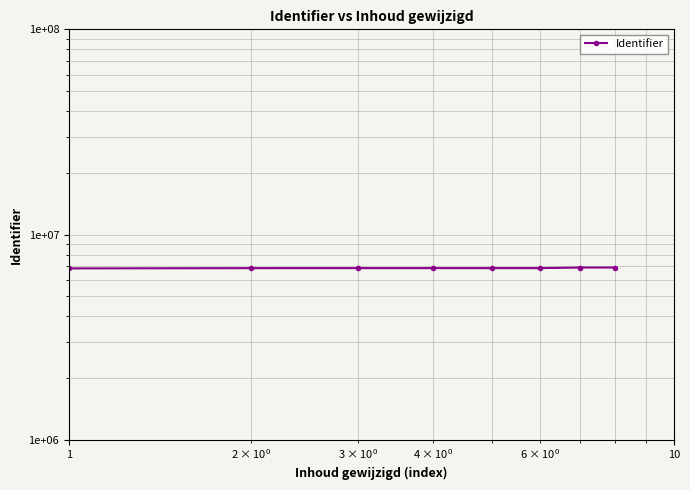

What is the value of the 1st point from the left?

6850217